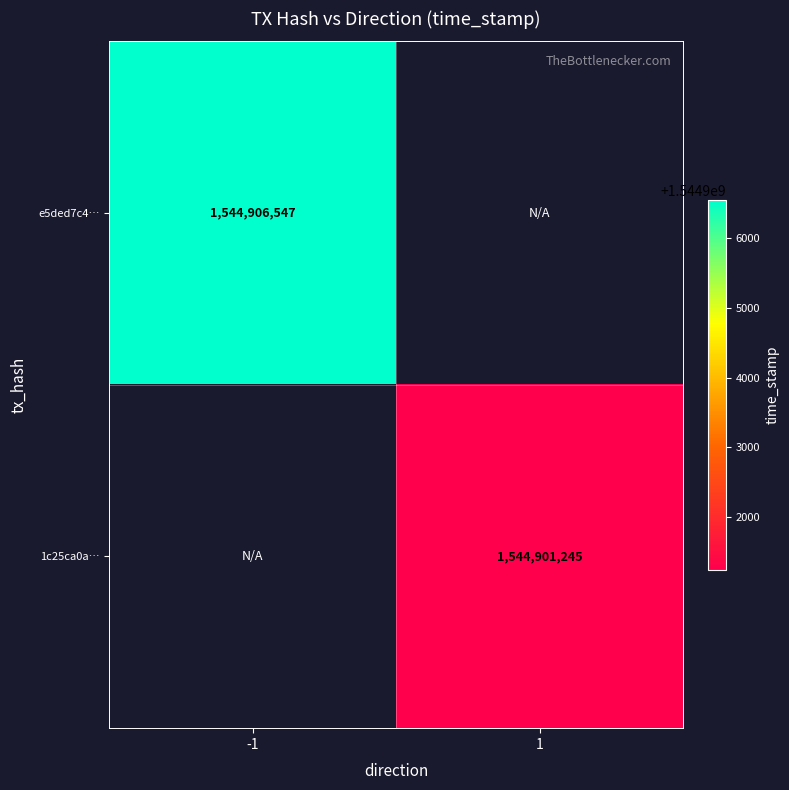

How many positive values does the e5ded7c4… series have?

1